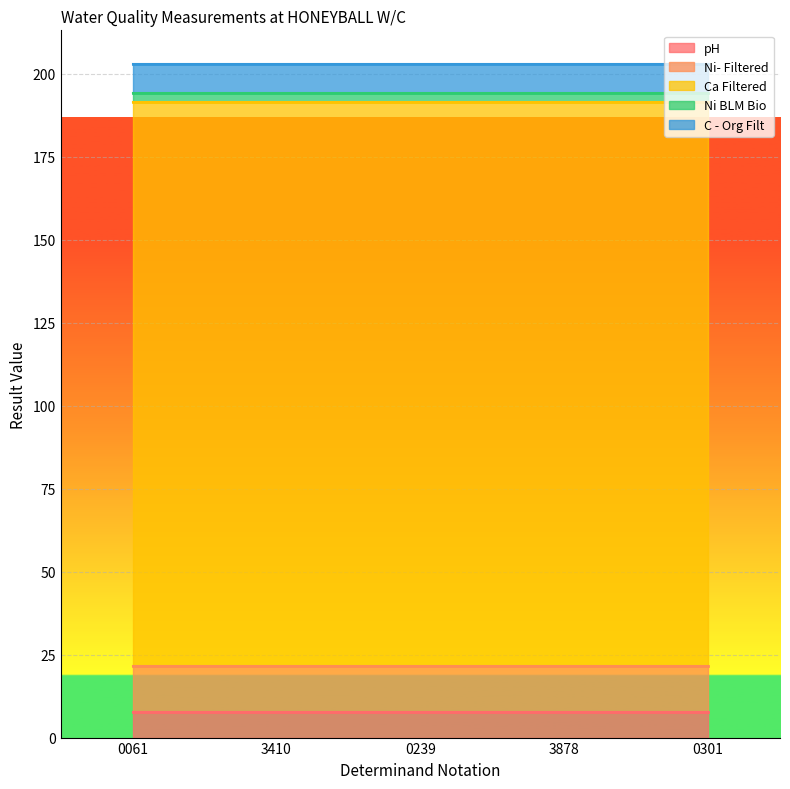

Rank the categories by Ni BLM Bio value from lowest to highest.

0061, 3410, 0239, 3878, 0301